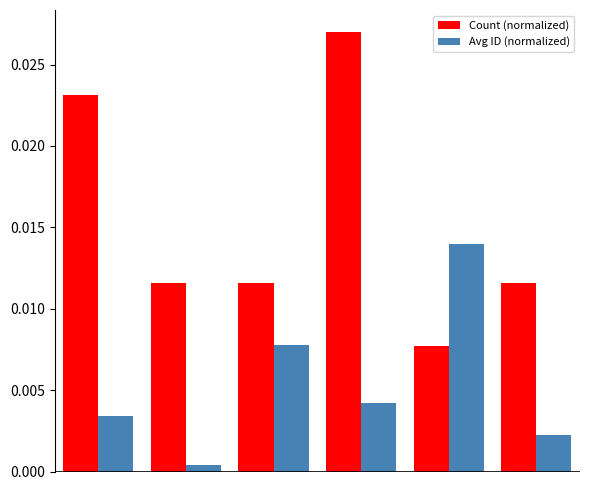

Which series has the largest range (max minus min)?

Count (normalized)